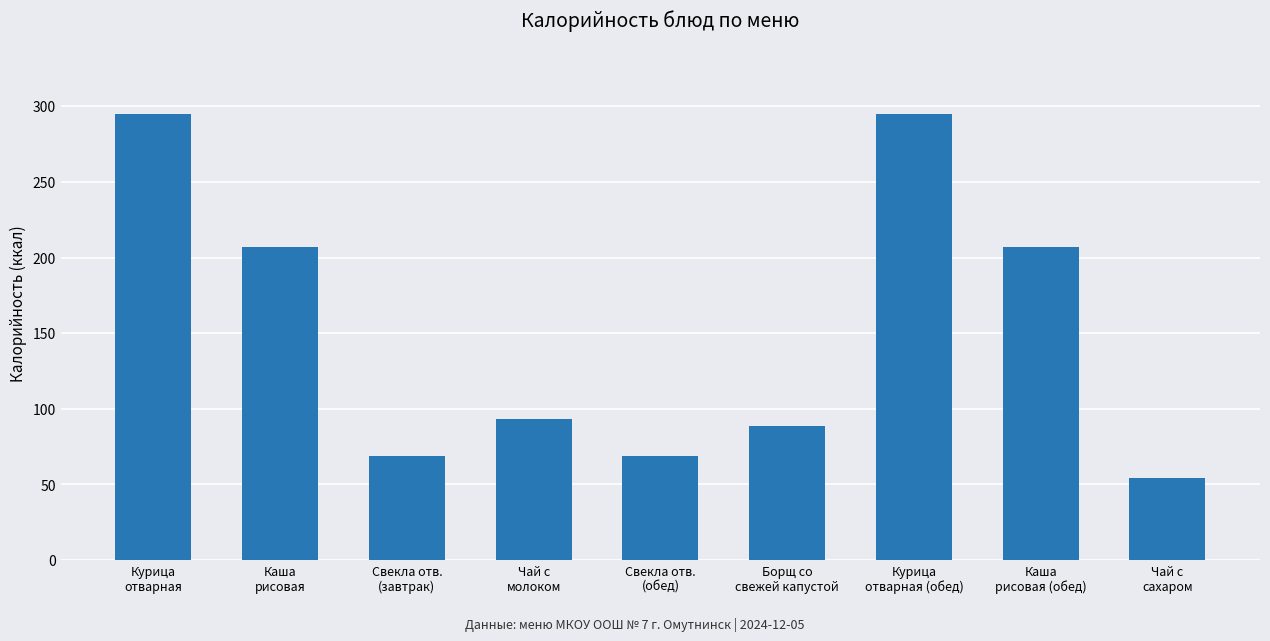

What is the change in value from Каша
рисовая to Свекла отв.
(завтрак)?

-138